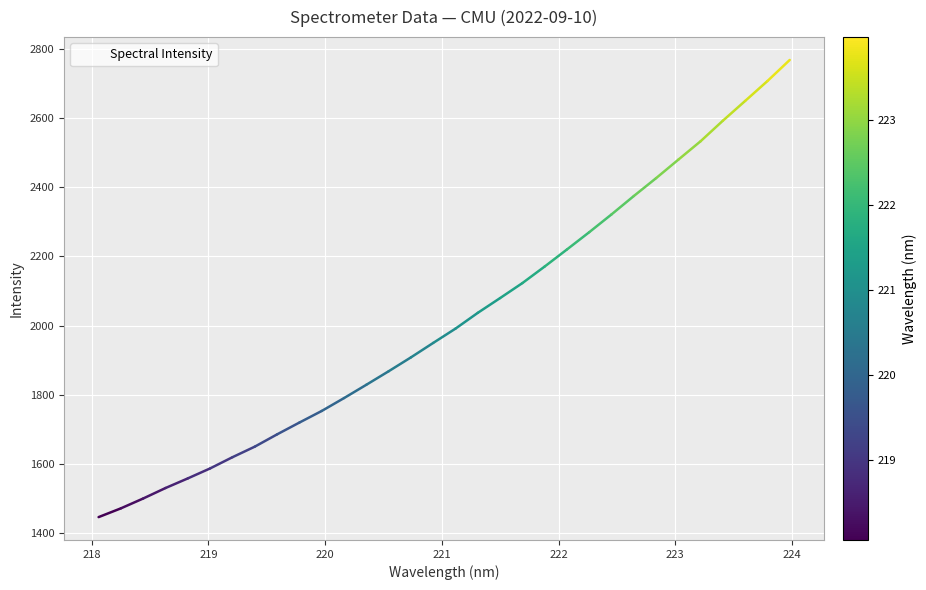

What is the smallest value displayed?

1446.5